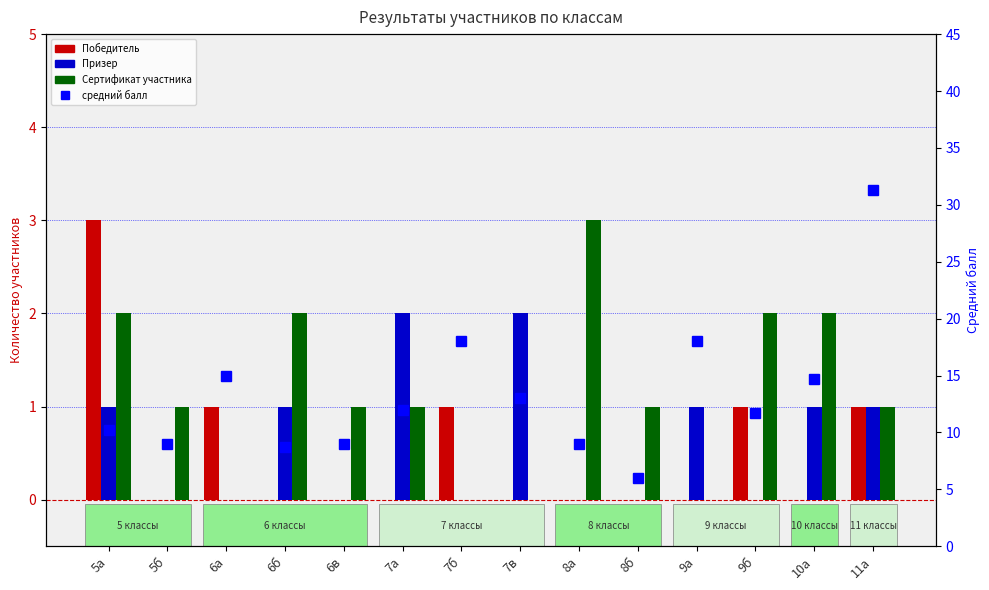

What is the sum of the средний балл values at 6а and 6в?

24.0